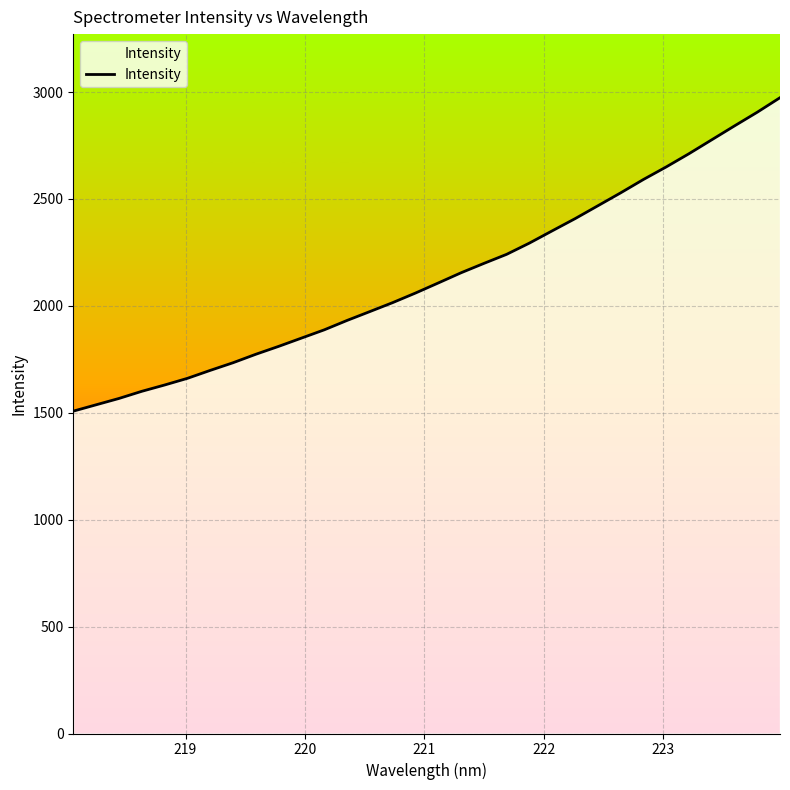

How many values are below 2107?

16